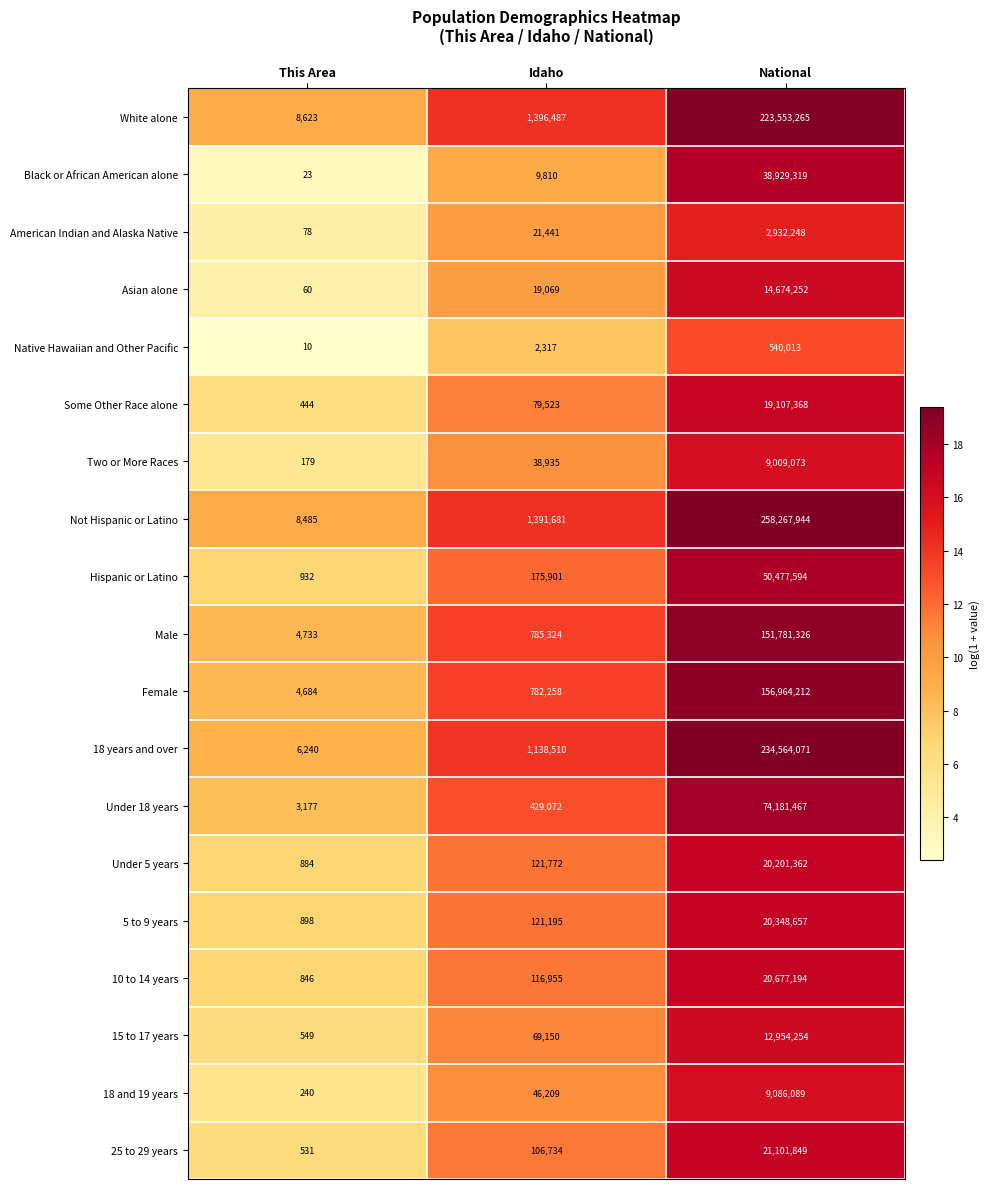

What is the difference between the highest and lowest values at Idaho?

1394170